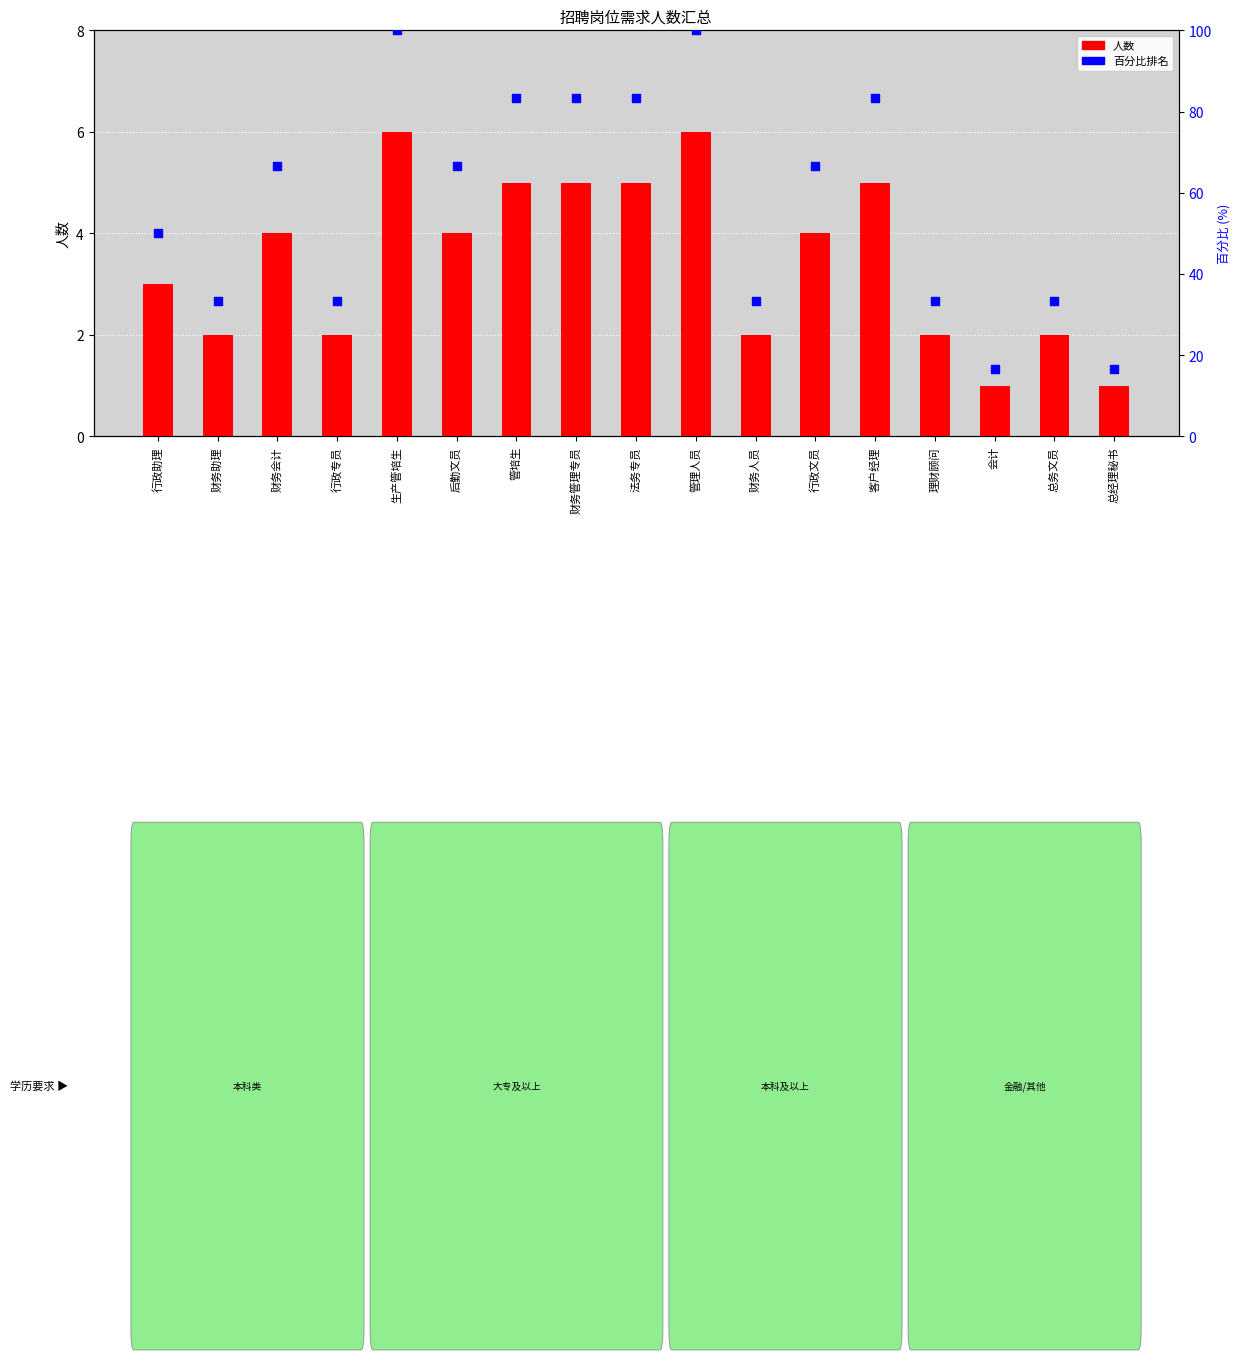

Is the value of 百分比排名 at 管培生 greater than the value of 人数 at 客户经理?

Yes